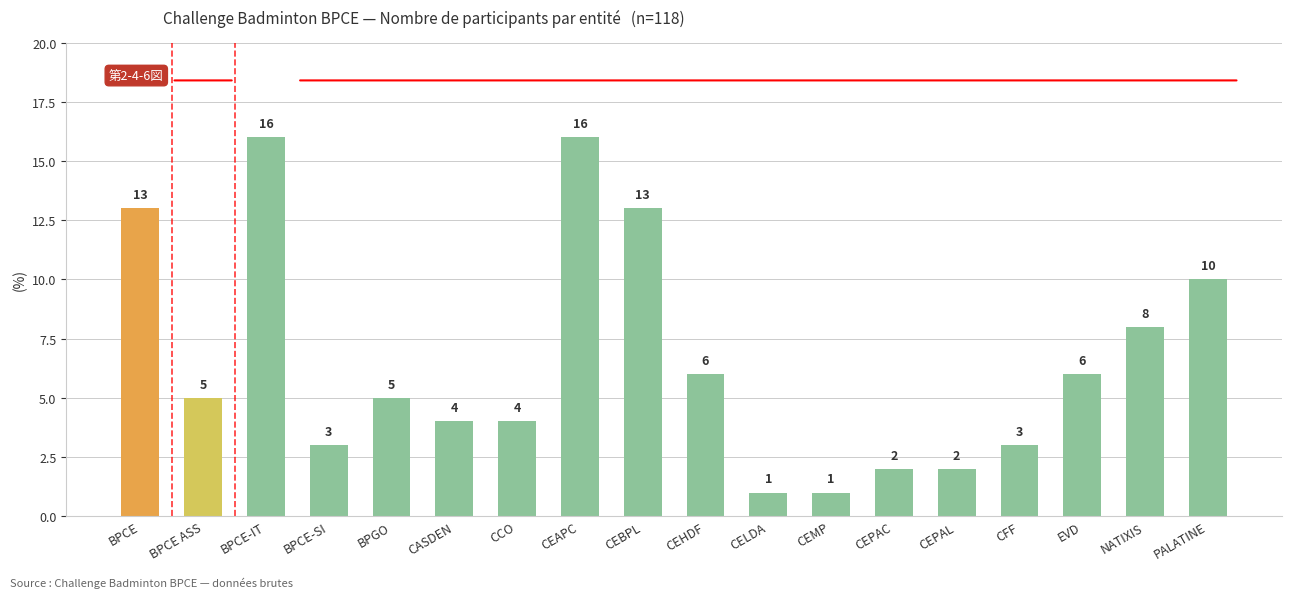

Is it true that the value at CELDA is 0?

False